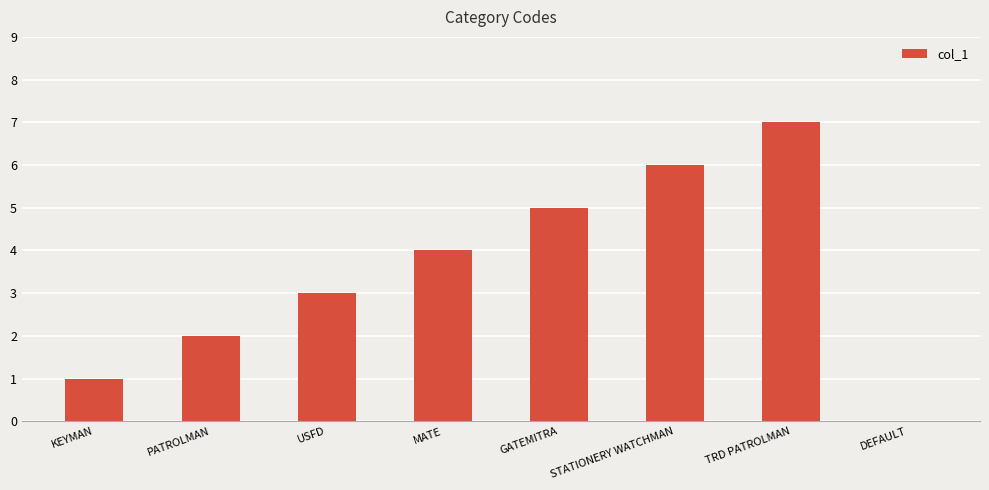

Between STATIONERY WATCHMAN and MATE, which is larger?

STATIONERY WATCHMAN